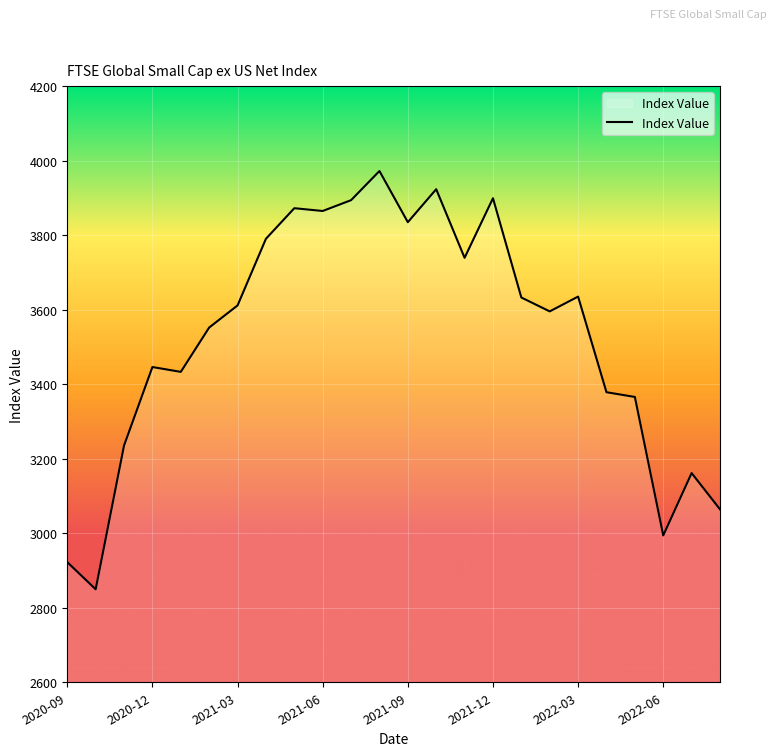

What is the smallest value displayed?

2849.6